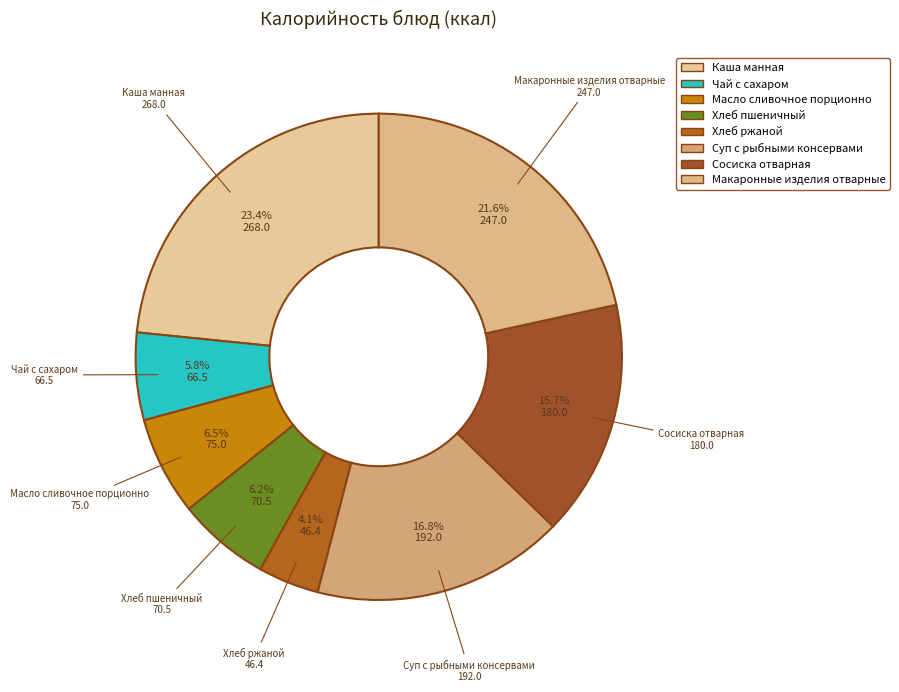

How many segments does this pie chart have?

8